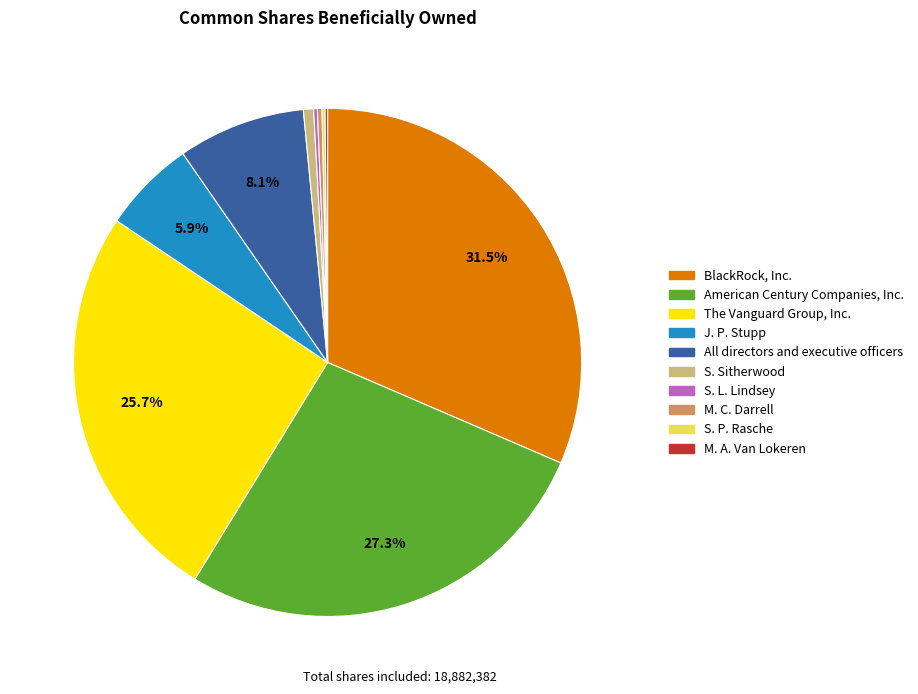

To the nearest percent, what is the average slice percentage?

10%